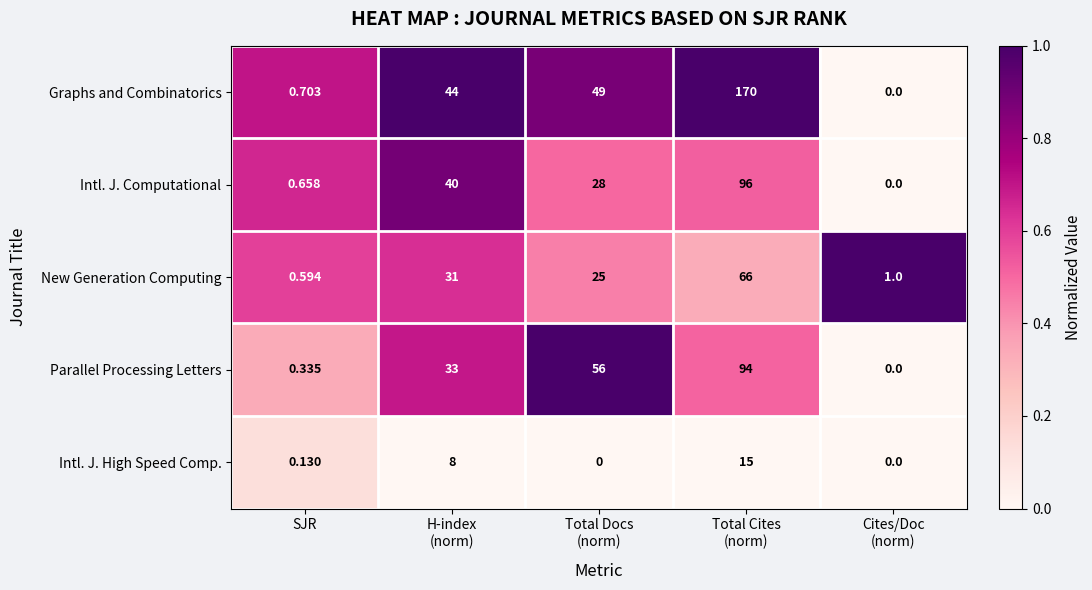

What is the spread (max minus min) of values at H-index
(norm)?

36.0